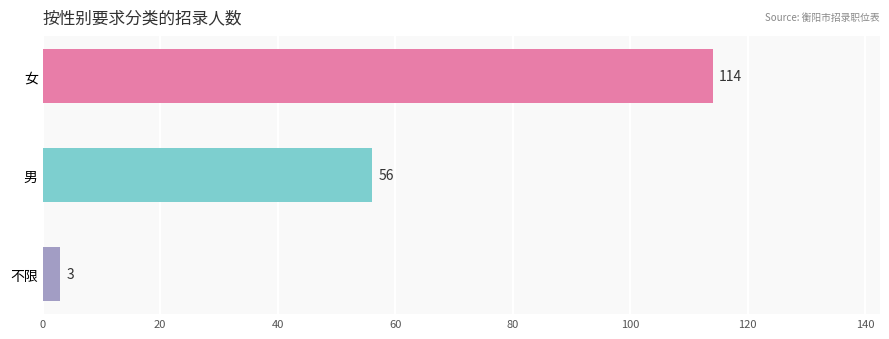

Reading top to bottom, what are all the values shown in this chart?

女=114	男=56	不限=3